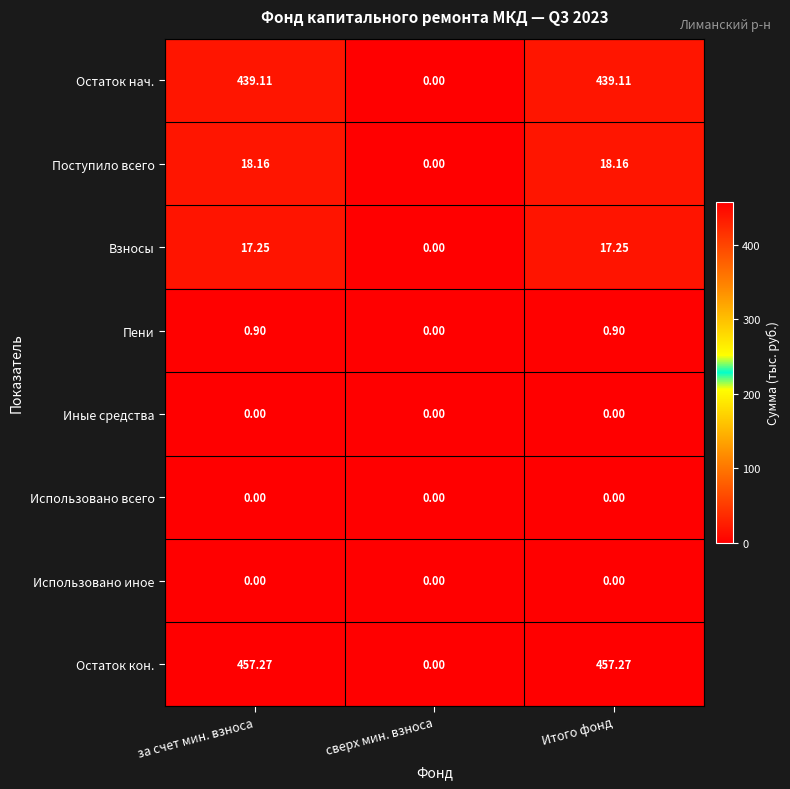

Which series has the widest spread of values?

Остаток кон.